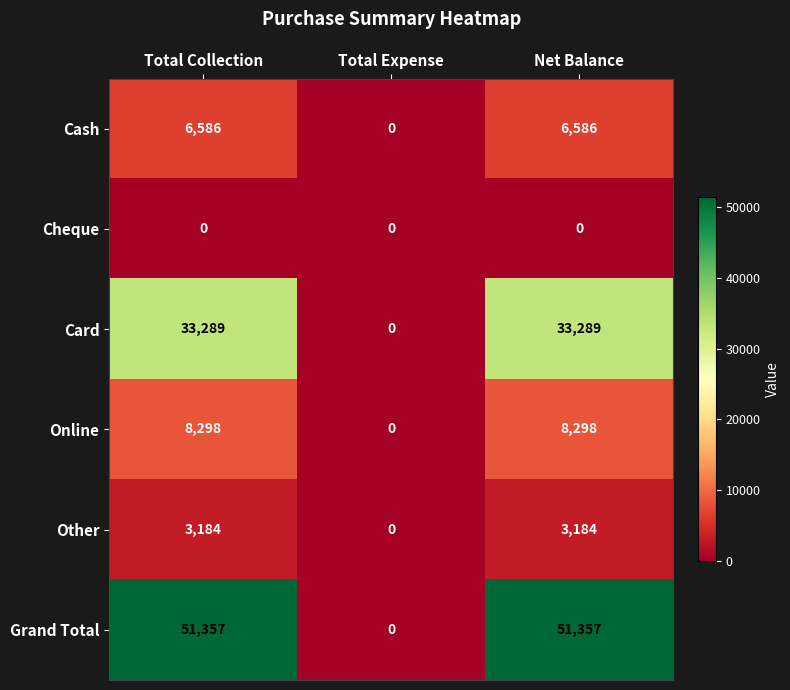

Reading left to right, extract all data points from this chart.

Cash: 6586	0	6586
Cheque: 0	0	0
Card: 33289	0	33289
Online: 8298	0	8298
Other: 3184	0	3184
Grand Total: 51357	0	51357